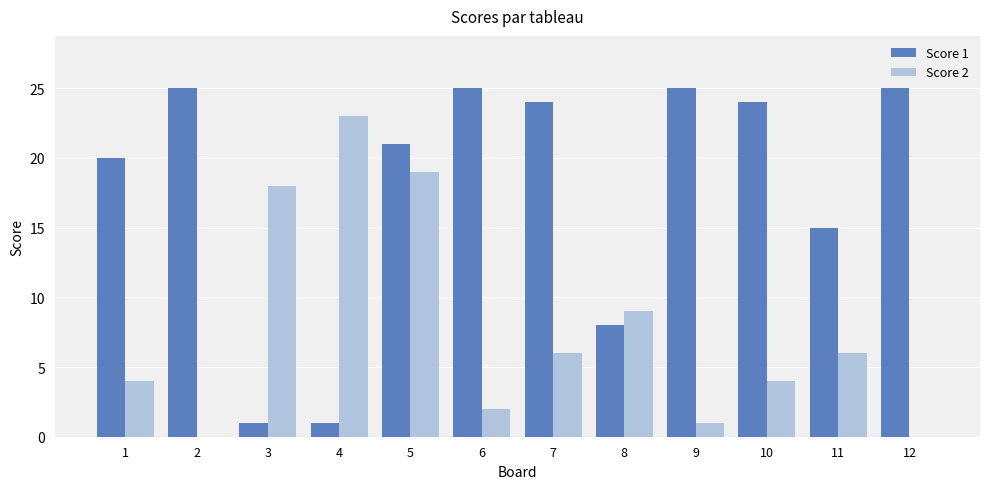

Reading left to right, transcribe all the data shown in this chart.

Score 1: 20	25	1	1	21	25	24	8	25	24	15	25
Score 2: 4	0	18	23	19	2	6	9	1	4	6	0